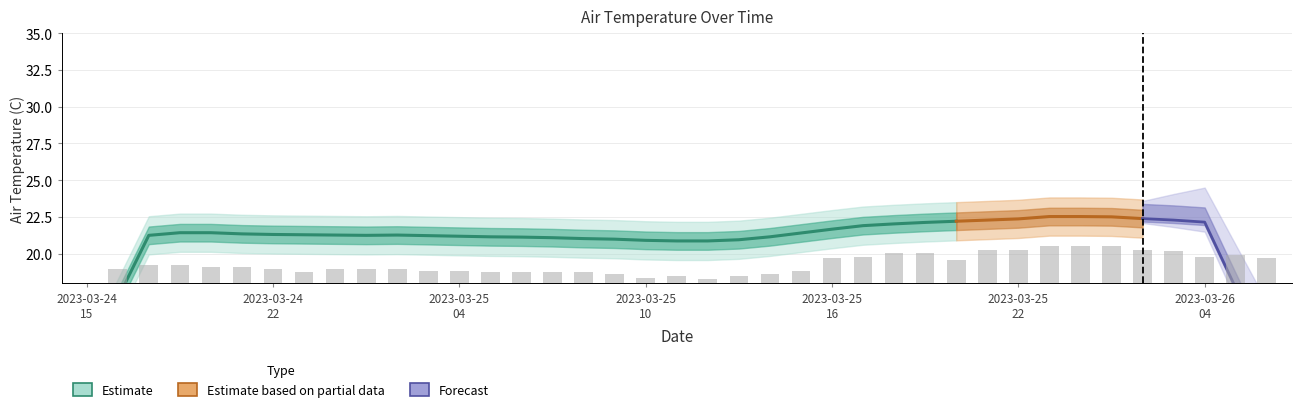

Reading left to right, transcribe all the data shown in this chart.

18.0	19.0	19.2	19.2	19.1	19.1	19.0	18.7	19.0	19.0	19.0	18.8	18.8	18.7	18.7	18.7	18.7	18.6	18.4	18.5	18.2	18.5	18.6	18.8	19.7	19.8	20.0	20.0	19.5	20.3	20.3	20.5	20.5	20.5	20.3	20.1	19.8	19.9	19.7